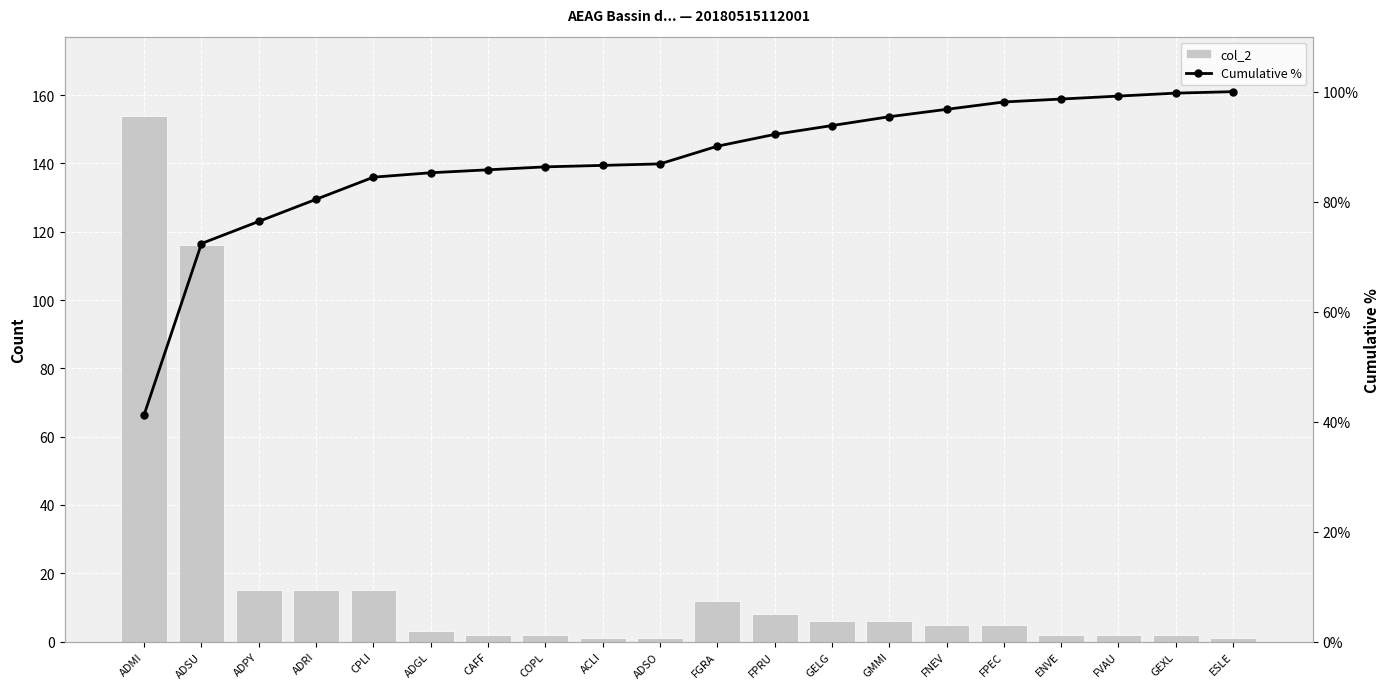

Reading left to right, extract all data points from this chart.

col_2: ADMI=154.0	ADSU=116.0	ADPY=15.0	ADRI=15.0	CPLI=15.0	ADGL=3.0	CAFF=2.0	COPL=2.0	ACLI=1.0	ADSO=1.0	FGRA=12.0	FPRU=8.0	GELG=6.0	GMMI=6.0	FNEV=5.0	FPEC=5.0	ENVE=2.0	FVAU=2.0	GEXL=2.0	ESLE=1.0
Cumulative %: ADMI=41.3	ADSU=72.4	ADPY=76.4	ADRI=80.4	CPLI=84.5	ADGL=85.3	CAFF=85.8	COPL=86.3	ACLI=86.6	ADSO=86.9	FGRA=90.1	FPRU=92.2	GELG=93.8	GMMI=95.4	FNEV=96.8	FPEC=98.1	ENVE=98.7	FVAU=99.2	GEXL=99.7	ESLE=100.0